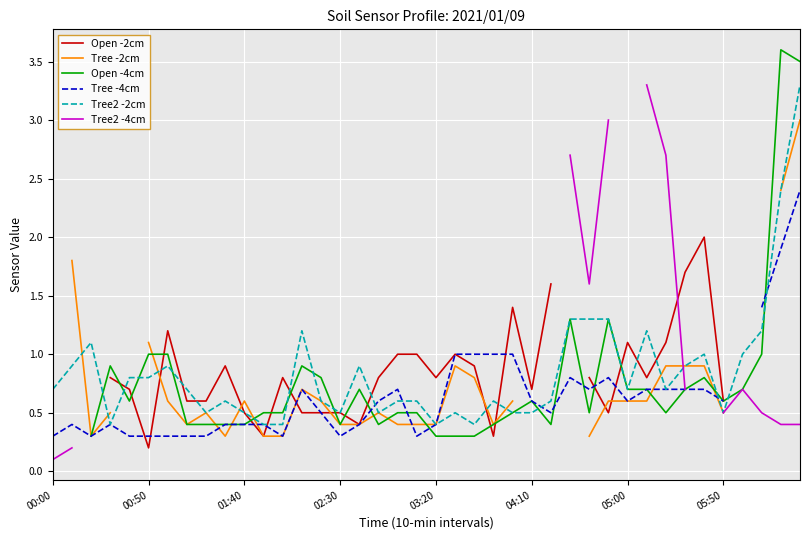

Which label corresponds to the smallest value in the chart?

00:00